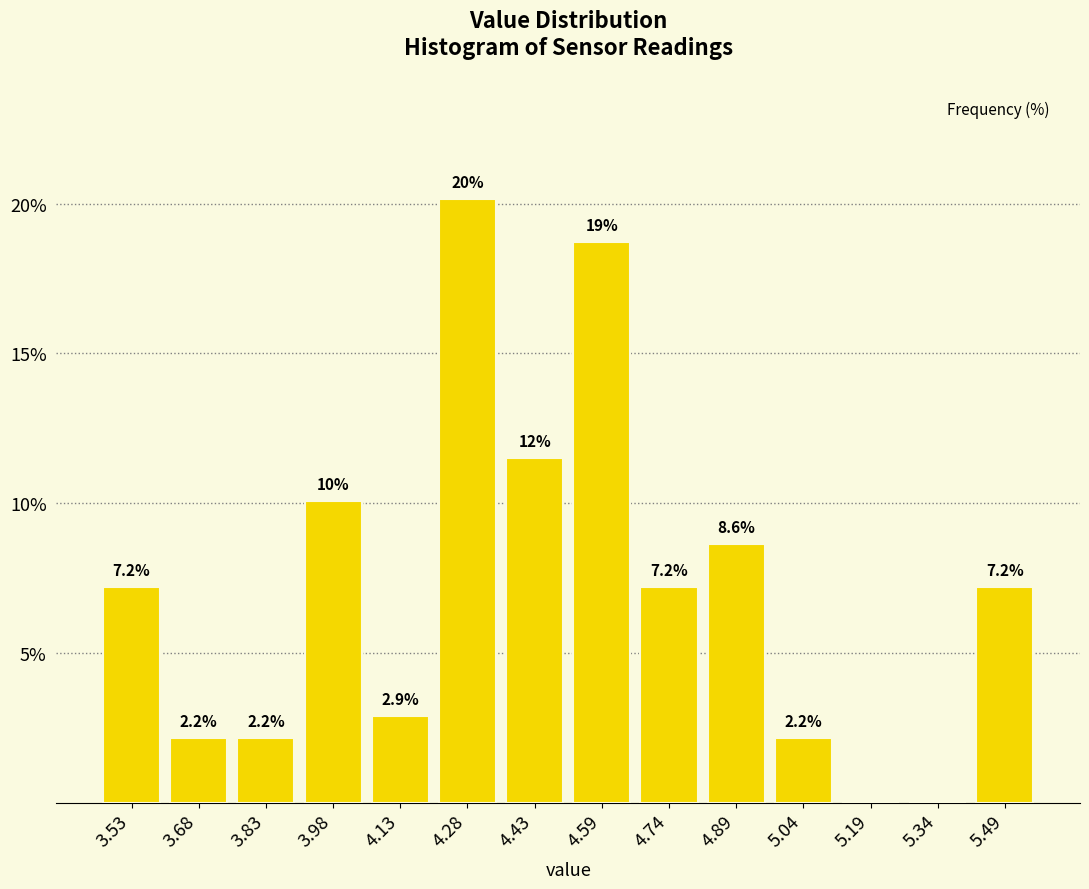

Which range on the x-axis has the tallest bar?

4.20 to 4.36